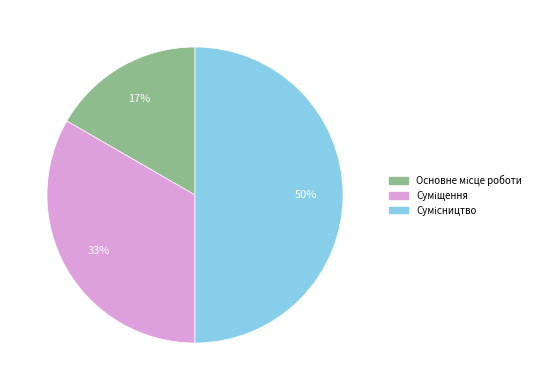

To the nearest percent, what is the difference between the largest and smallest slice percentages?

33%